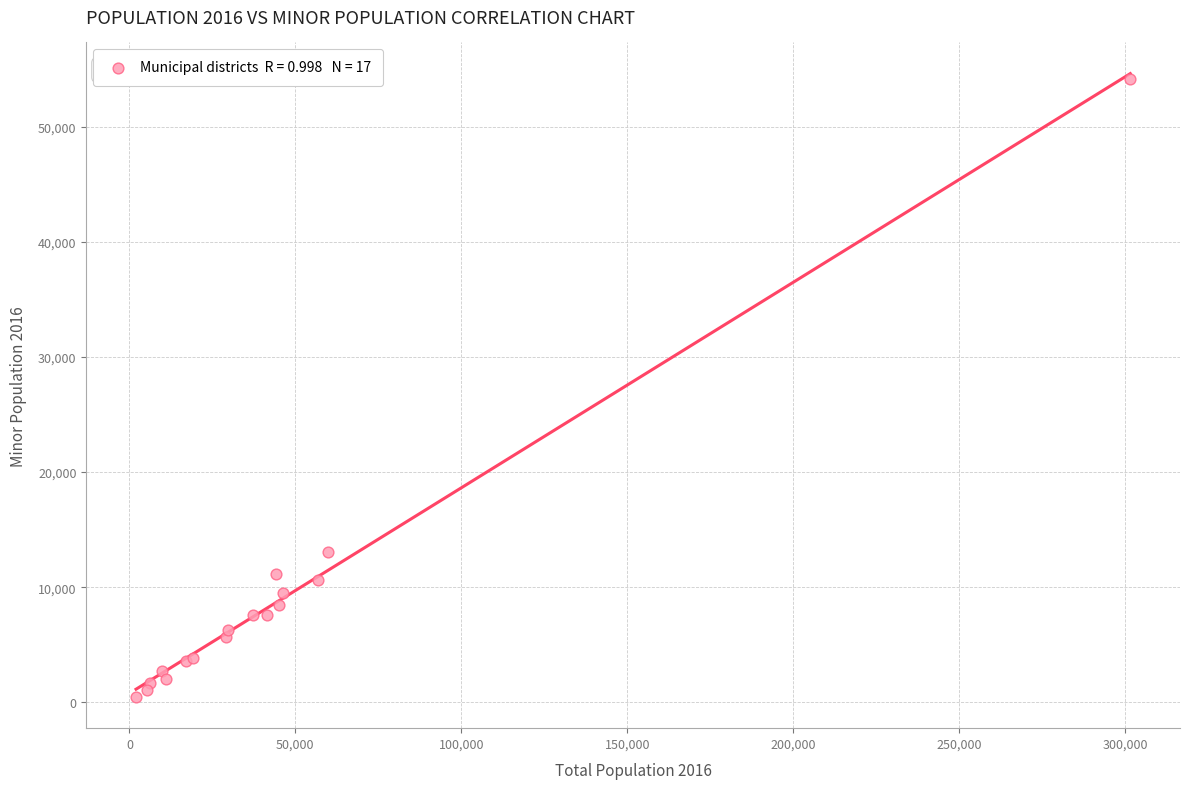

What Y value in the scatter plot is closest to 27296?

13037